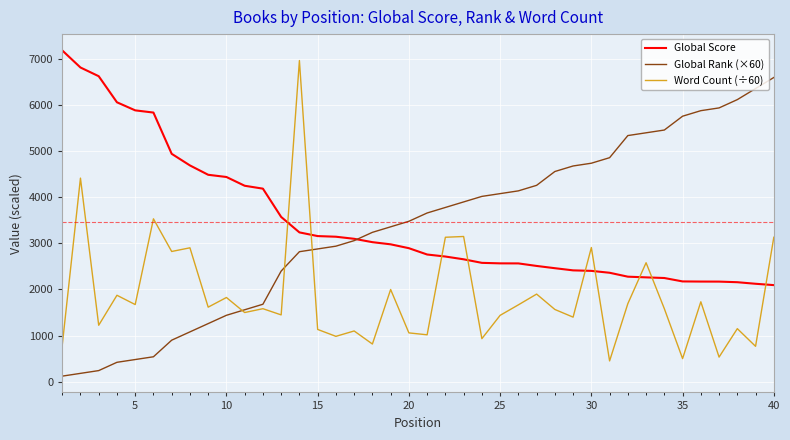

Is this an area chart (filled region under the line)?

No